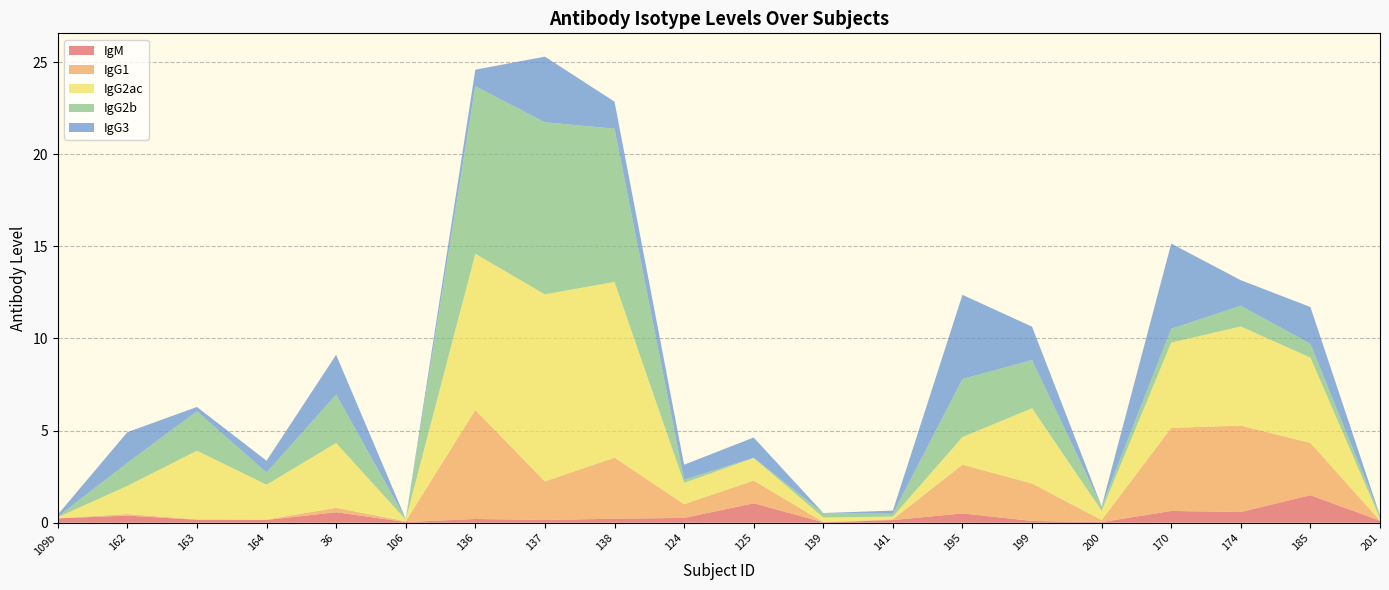

Reading right to left, list all the values displayed in this chart.

IgM: 0.1	1.5	0.6	0.6	0.0	0.1	0.5	0.1	0.0	1.1	0.3	0.2	0.1	0.2	0.0	0.6	0.1	0.2	0.4	0.2
IgG1: 0.0	2.8	4.7	4.5	0.1	2.0	2.6	0.0	0.0	1.2	0.7	3.3	2.1	5.9	0.0	0.2	0.0	0.0	0.1	0.0
IgG2ac: 0.1	4.6	5.4	4.6	0.5	4.1	1.5	0.1	0.2	1.2	1.2	9.5	10.2	8.5	0.1	3.5	1.9	3.7	1.5	0.1
IgG2b: 0.2	0.7	1.1	0.7	0.2	2.6	3.2	0.2	0.2	0.0	0.2	8.3	9.3	9.1	0.0	2.6	0.7	2.1	1.2	0.0
IgG3: 0.0	2.0	1.4	4.6	0.0	1.8	4.6	0.2	0.0	1.1	0.8	1.5	3.6	0.9	0.0	2.2	0.6	0.2	1.7	0.1